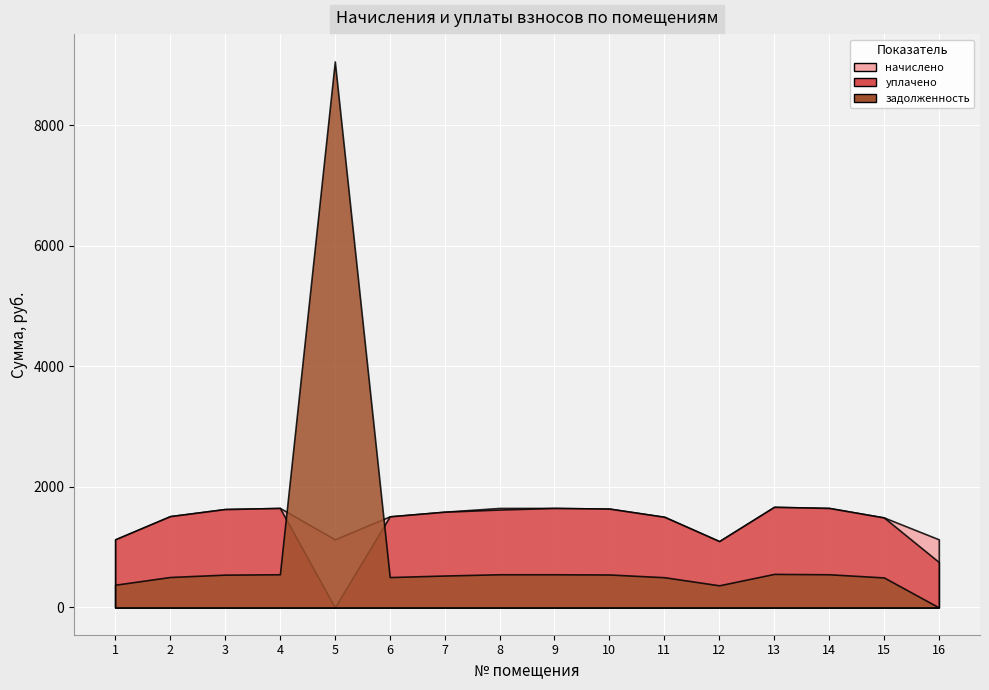

Which series has the largest total across all categories?

начислено